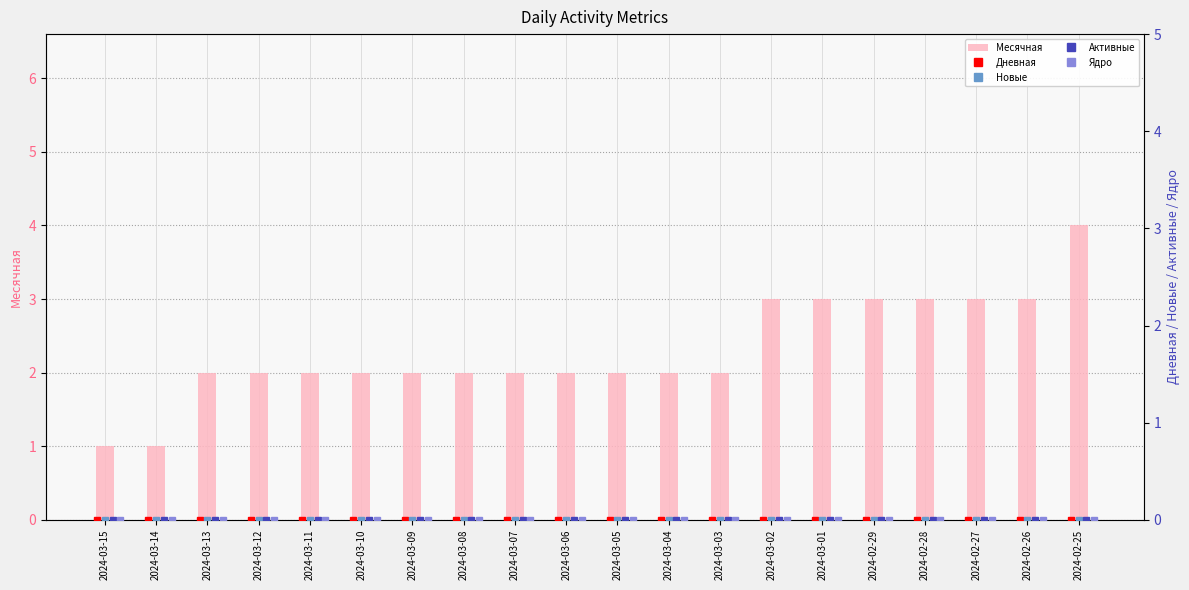

At which label does Месячная reach its peak?

2024-02-25